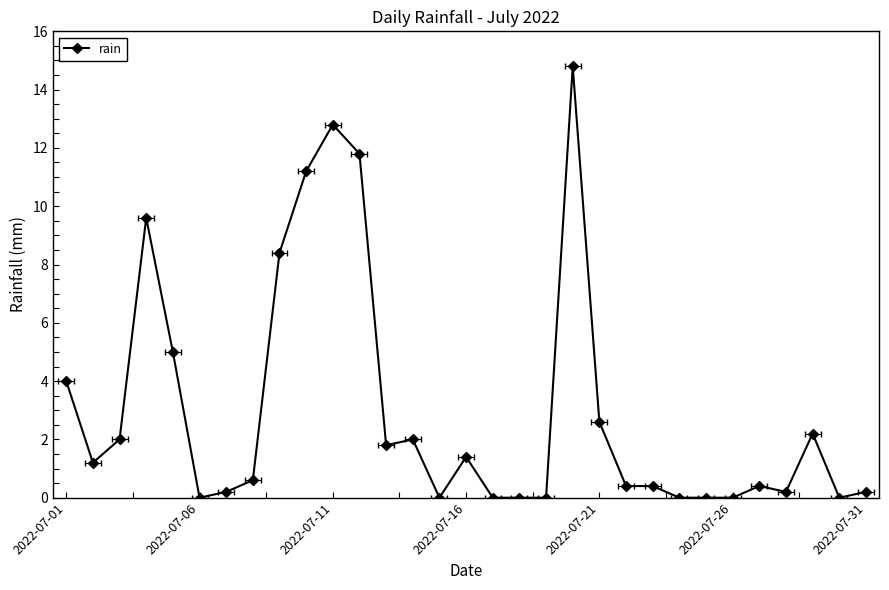

What is the change in value from 25 to 26?

+0.4